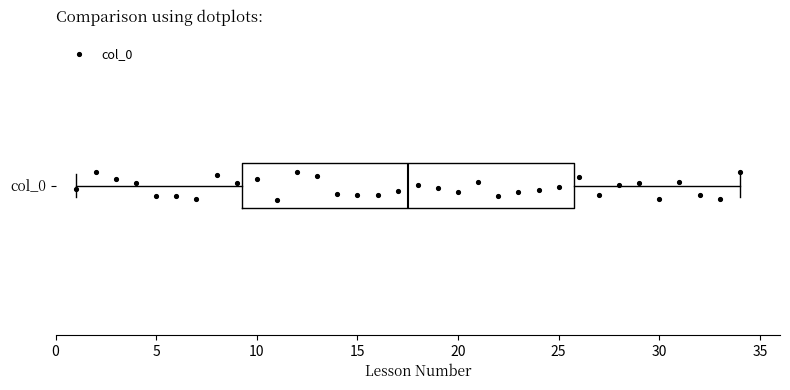

Transcribe this box plot: give where the median line is, the range the box spans, and where the two whiskers end, as read against the x-axis. The values are not printed on the chart, so give them approximately, as read against the axis.

median 17.5, box 9.5 to 26.0, whiskers 1.0 to 34.0